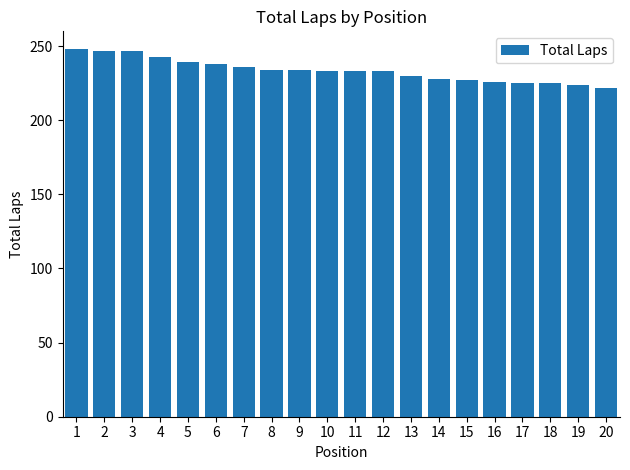

What is the difference between the maximum and second lowest values?

24